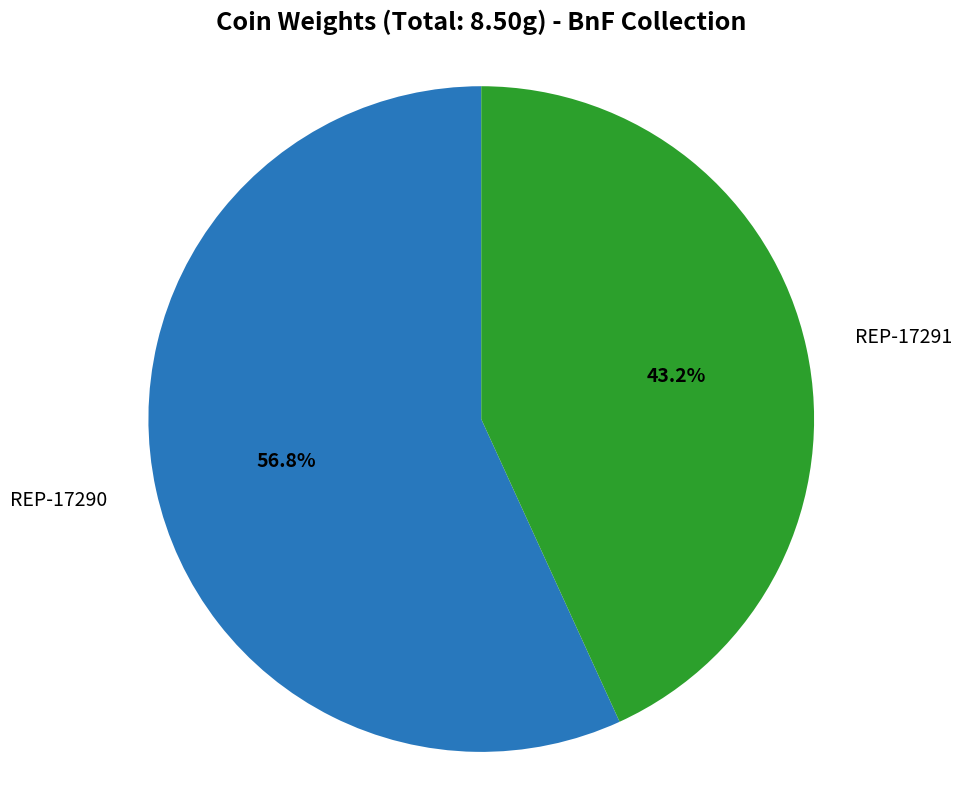

Is there any slice that represents more than half of the pie?

Yes